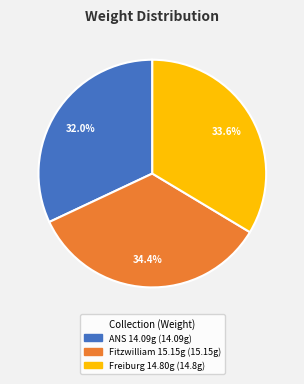

Is there any slice that represents more than half of the pie?

No